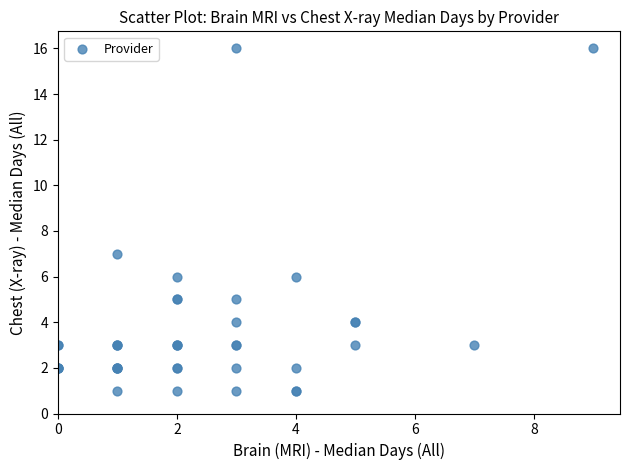

What Y value in the scatter plot is closest to 8?

7